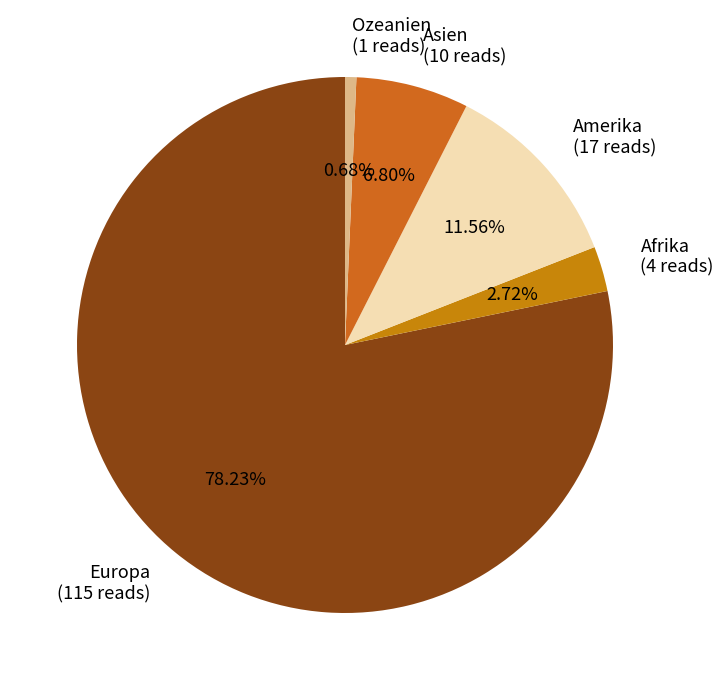

The Europa slice represents 78% of the pie. True or false?

True